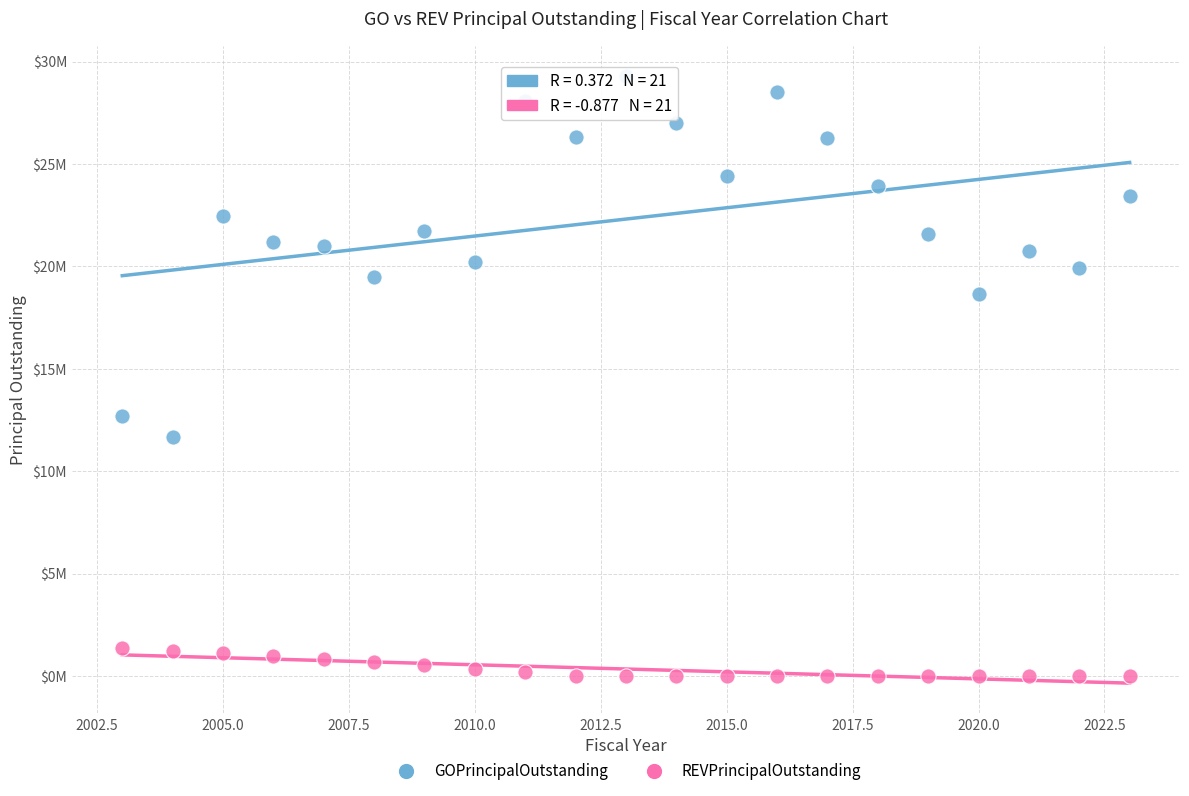

Which series reaches the maximum Y coordinate?

GOPrincipalOutstanding